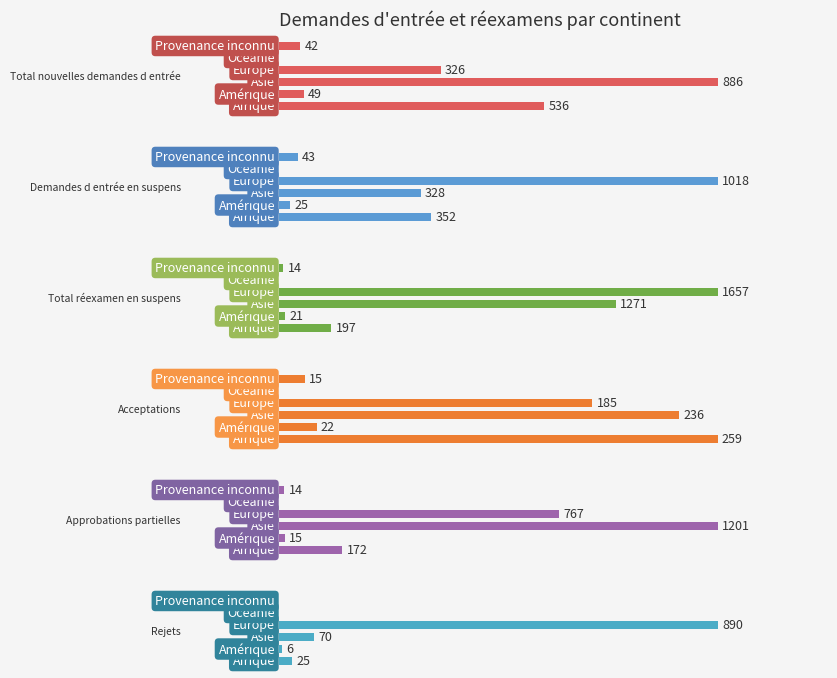

Which series has the widest spread of values?

Total réexamen en suspens